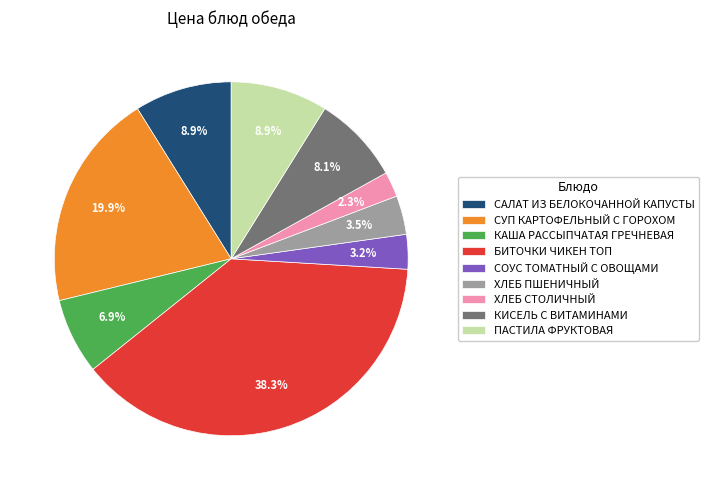

What is the total percentage of ПАСТИЛА ФРУКТОВАЯ and БИТОЧКИ ЧИКЕН ТОП?

47.2%